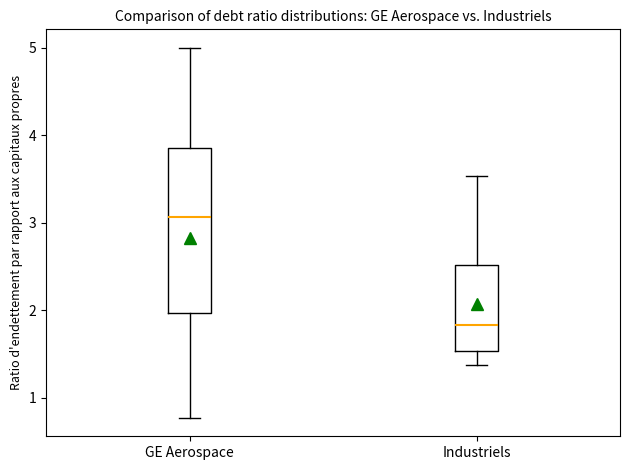

Which box is the tallest, from its lower edge to its upper edge?

GE Aerospace